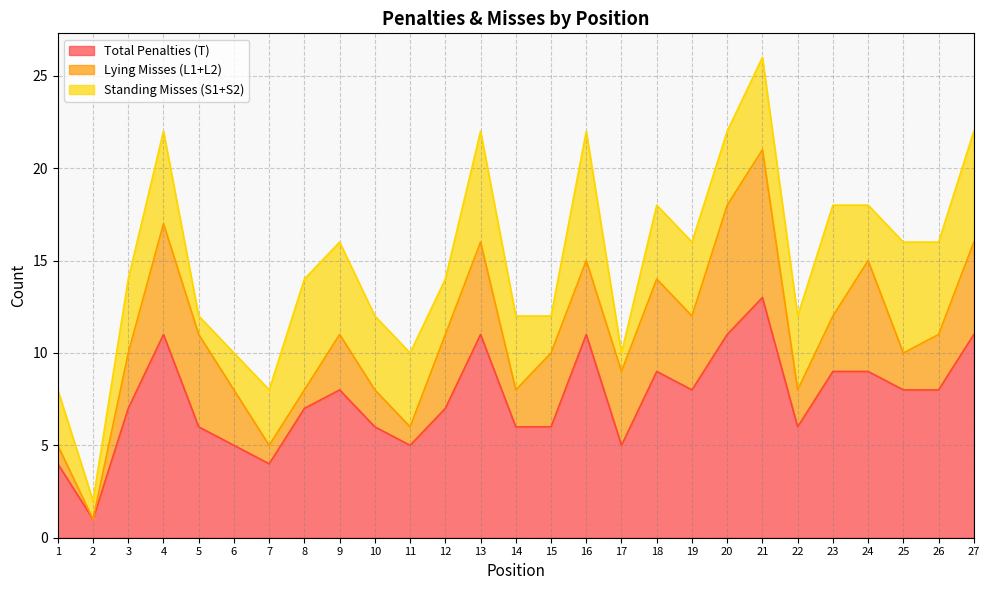

The value of Standing Misses (S1+S2) at 27 is 6. True or false?

True